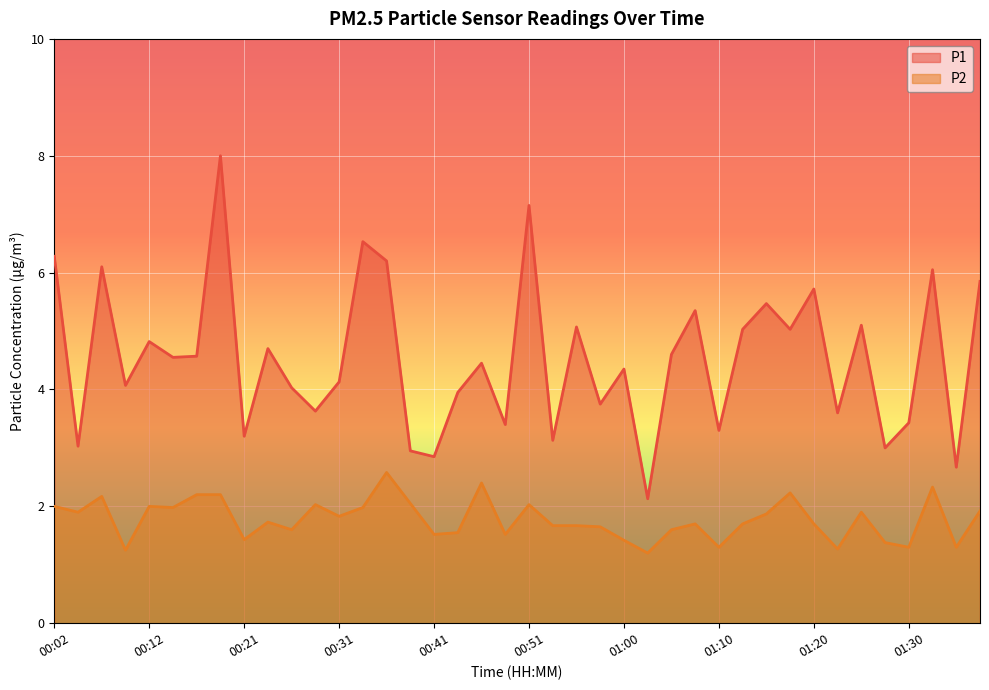

What are all the series names shown in the legend?

P1, P2